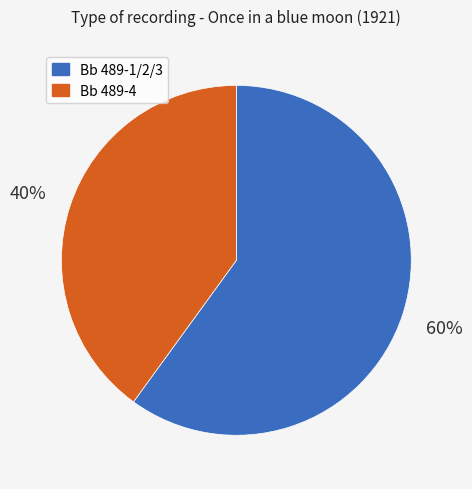

To the nearest percent, what is the difference between the largest and smallest slice percentages?

20%